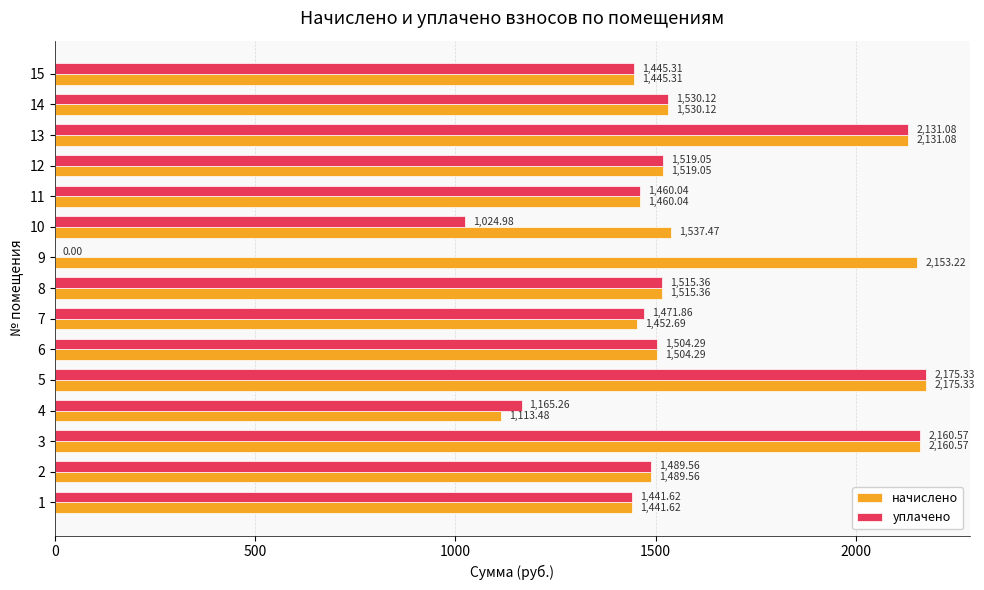

Which series has the largest range (max minus min)?

уплачено